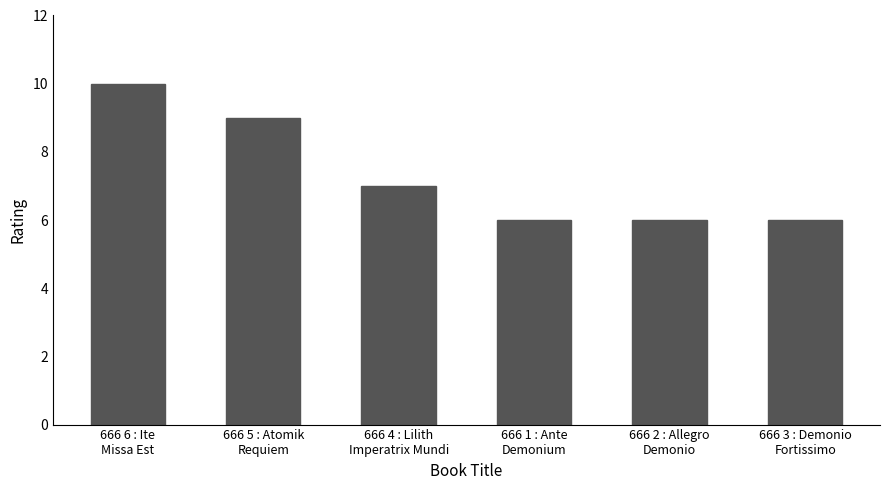

What is the sum of all values?

44